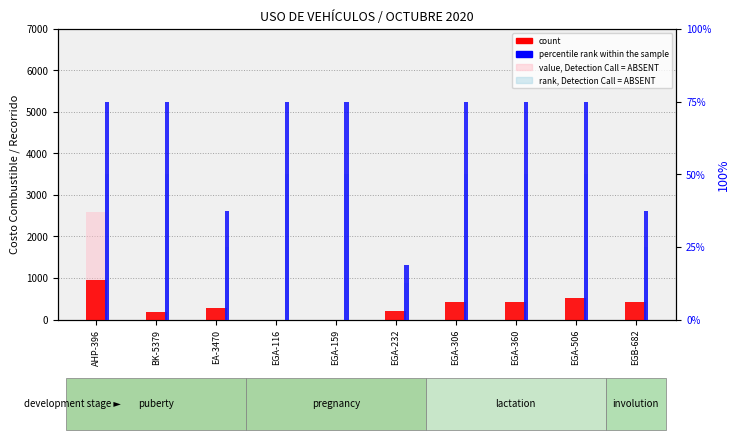

Reading right to left, transcribe all the data shown in this chart.

count: EGB-682=420.4	EGA-506=522.7	EGA-360=415.4	EGA-306=417.7	EGA-232=210.2	EGA-159=0.0	EGA-116=0.0	EA-3470=285.0	BK-5379=185.0	AHP-396=944.1
value, Detection Call = ABSENT: EGB-682=0.0	EGA-506=0.0	EGA-360=0.0	EGA-306=0.0	EGA-232=0.0	EGA-159=0.0	EGA-116=0.0	EA-3470=0.0	BK-5379=0.0	AHP-396=2601.0
percentile rank within the sample: EGB-682=37.5	EGA-506=75.0	EGA-360=75.0	EGA-306=75.0	EGA-232=18.8	EGA-159=75.0	EGA-116=75.0	EA-3470=37.5	BK-5379=75.0	AHP-396=75.0
rank, Detection Call = ABSENT: EGB-682=25.0	EGA-506=50.0	EGA-360=50.0	EGA-306=50.0	EGA-232=12.5	EGA-159=50.0	EGA-116=50.0	EA-3470=25.0	BK-5379=50.0	AHP-396=50.0